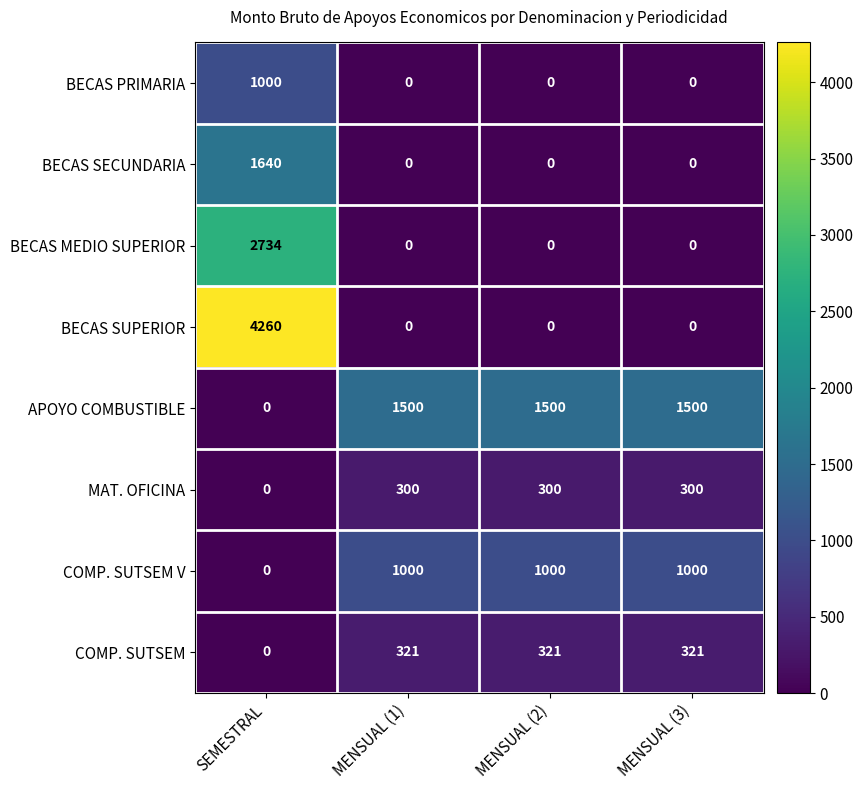

What is the total value across all series at MENSUAL (1)?

3121